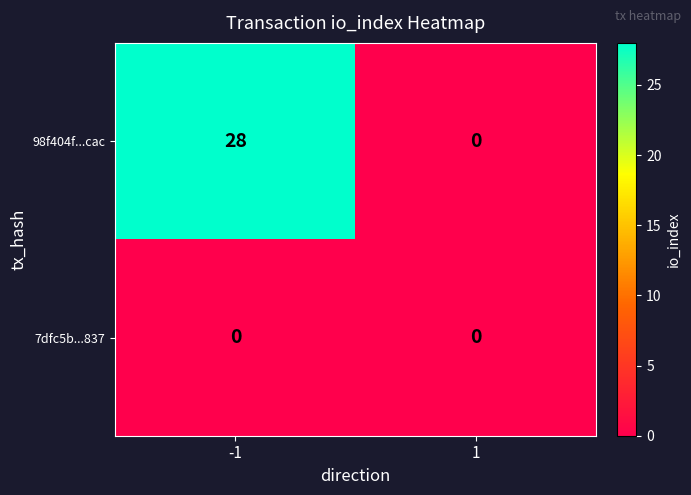

What is the maximum value shown in the chart?

28